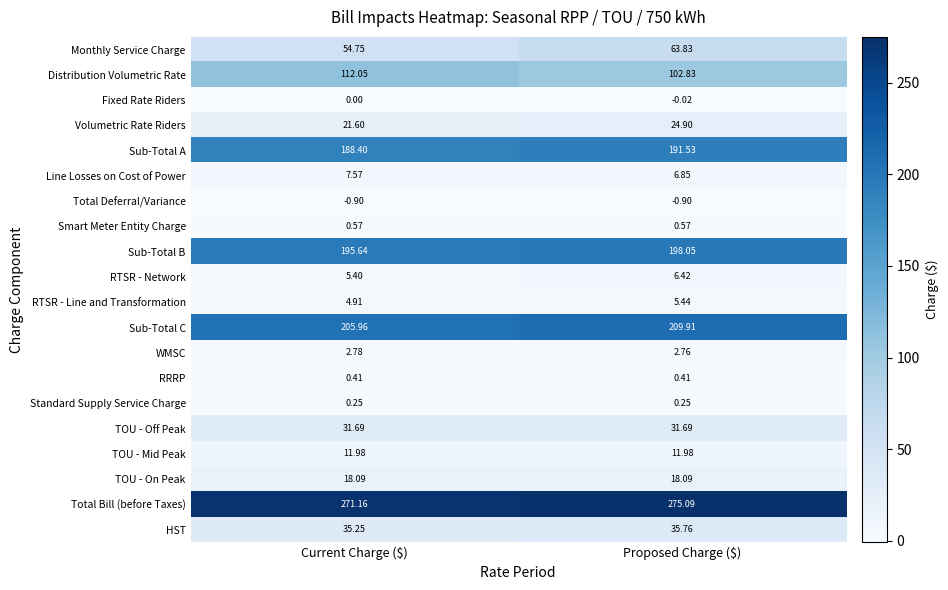

At which category does the chart reach its peak across all series?

Proposed Charge ($)